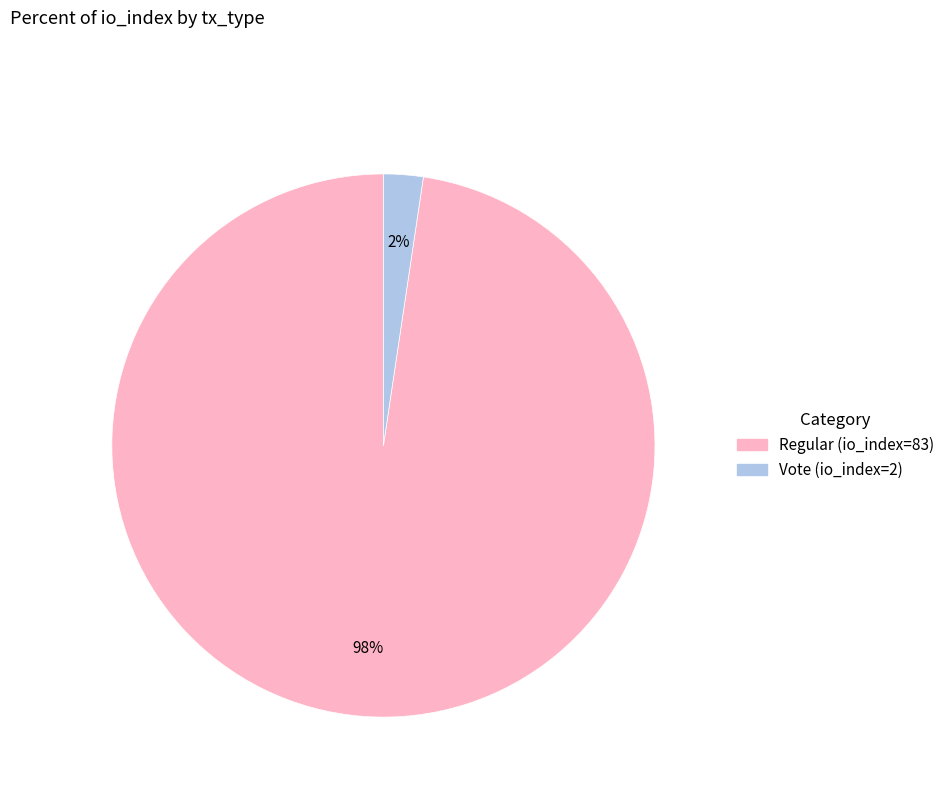

Do Regular (io_index=83) and Vote (io_index=2) together represent more than half of the pie?

Yes